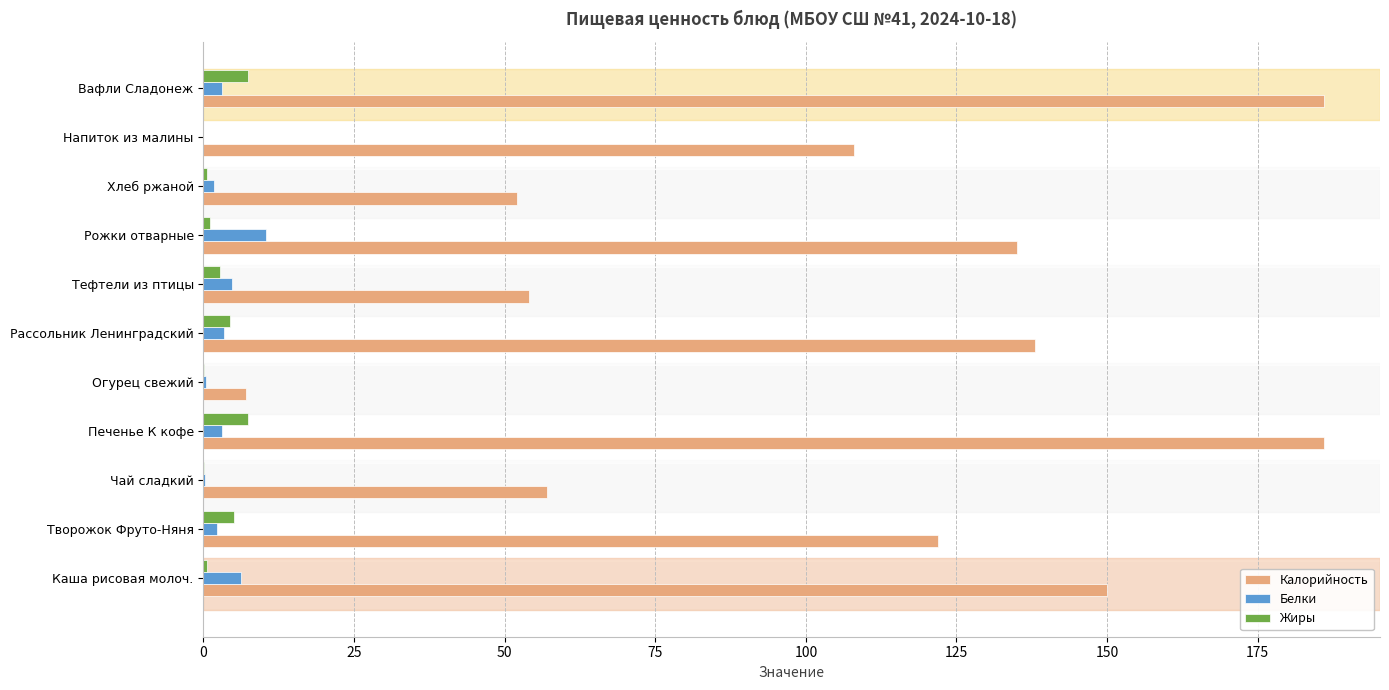

Which series has the largest total across all categories?

Калорийность